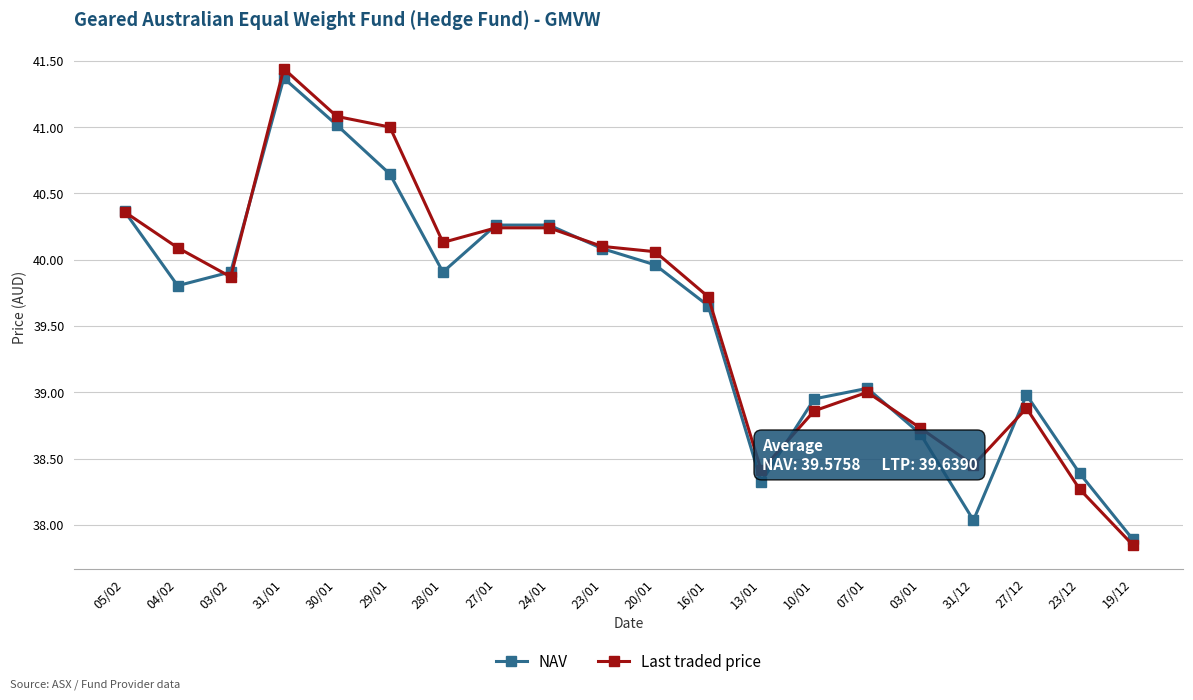

What position from the left is 27/12?

18